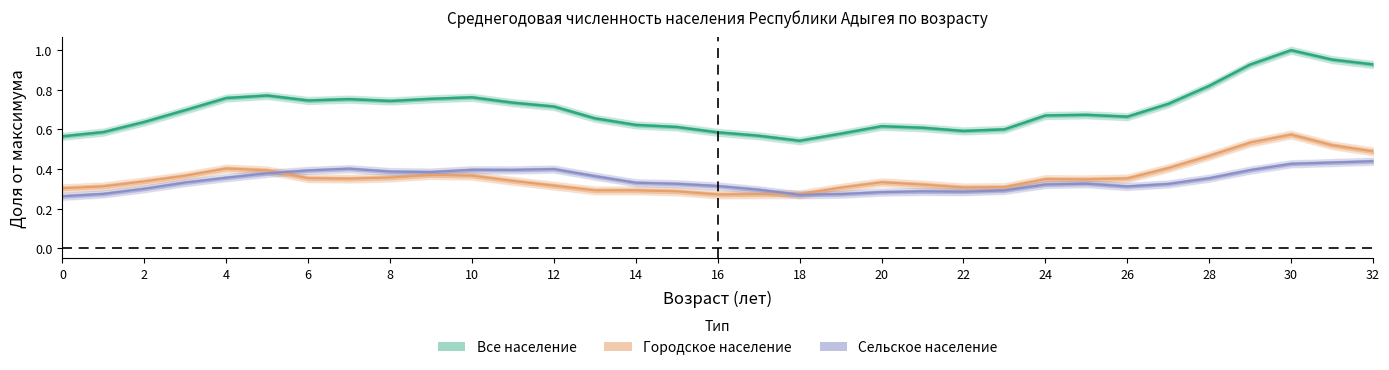

What is the difference between the Все население values at 20 and 8?

0.1